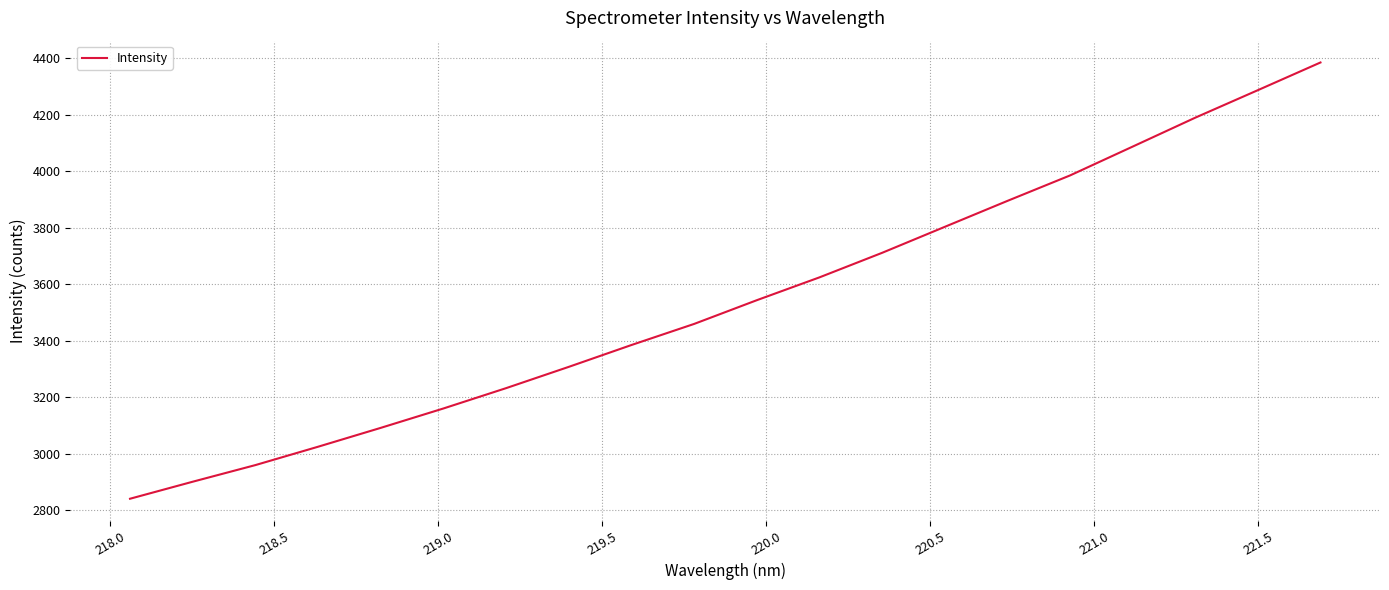

What is the greatest value displayed?

4385.3